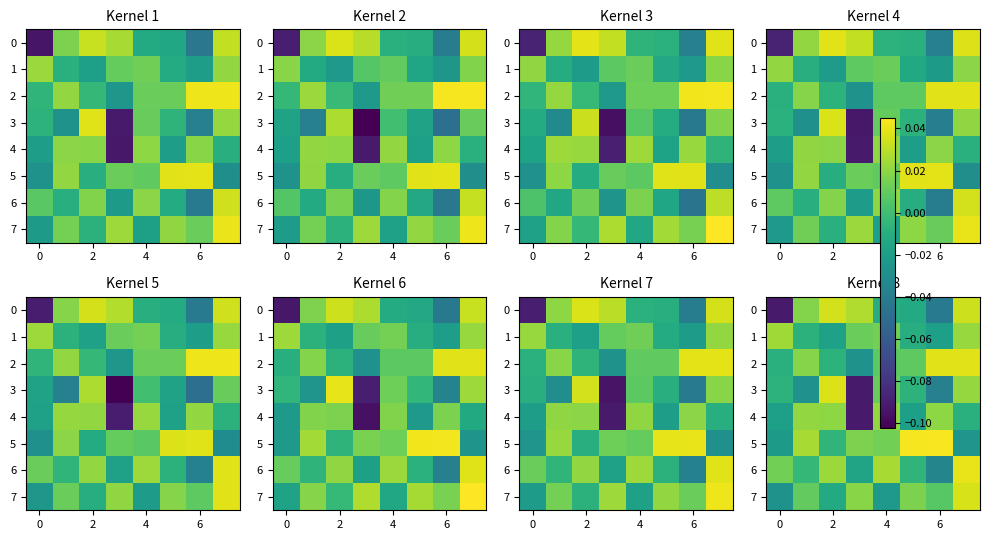

Is the value of 0 at 6 greater than the value of 3 at 4?

No